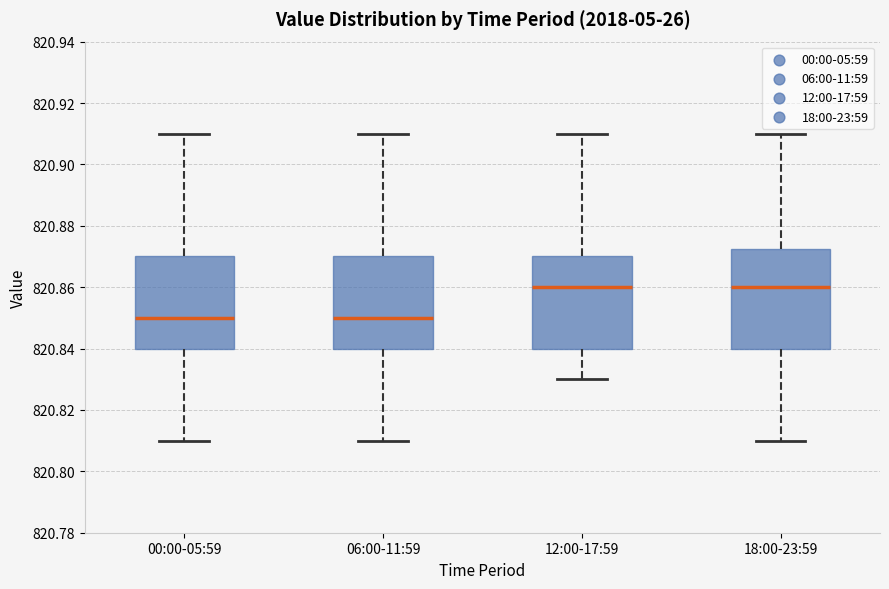

Reading left to right, transcribe this box plot: for each box, give where its median line is, the range the box spans, and where its two whiskers end, as read against the y-axis. The values are not printed on the chart, so give them approximately, as read against the axis.

00:00-05:59: median 820.850, box 820.840 to 820.870, whiskers 820.810 to 820.910
06:00-11:59: median 820.850, box 820.840 to 820.870, whiskers 820.810 to 820.910
12:00-17:59: median 820.860, box 820.840 to 820.870, whiskers 820.830 to 820.910
18:00-23:59: median 820.860, box 820.840 to 820.872, whiskers 820.810 to 820.910